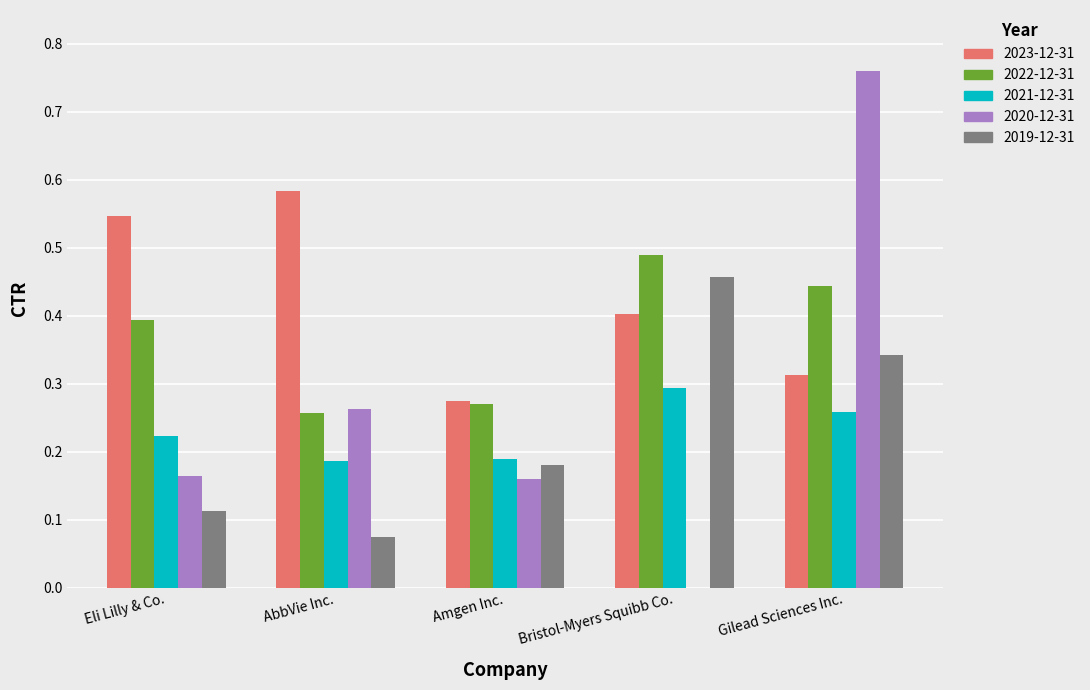

The value of 2022-12-31 at Gilead Sciences Inc. is 0.7. True or false?

False